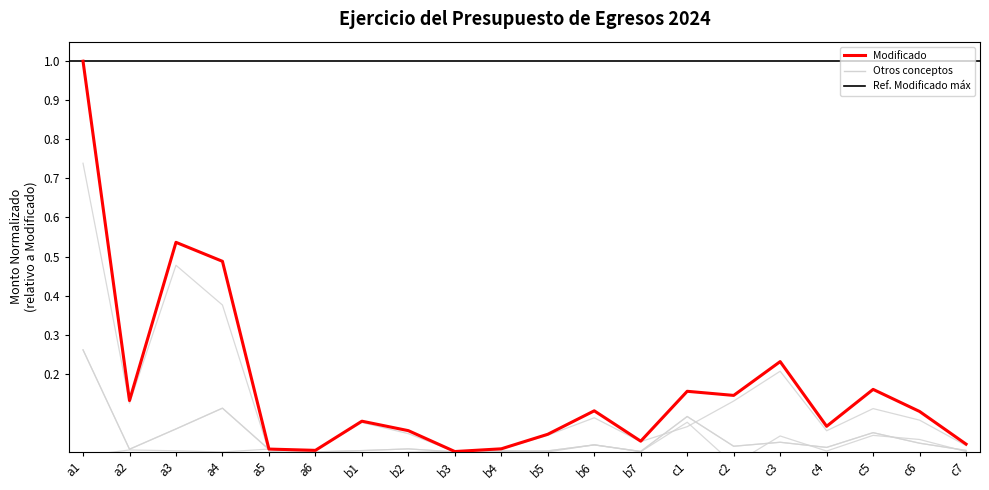

Is it true that Devengado equals 0.3 at a1?

True